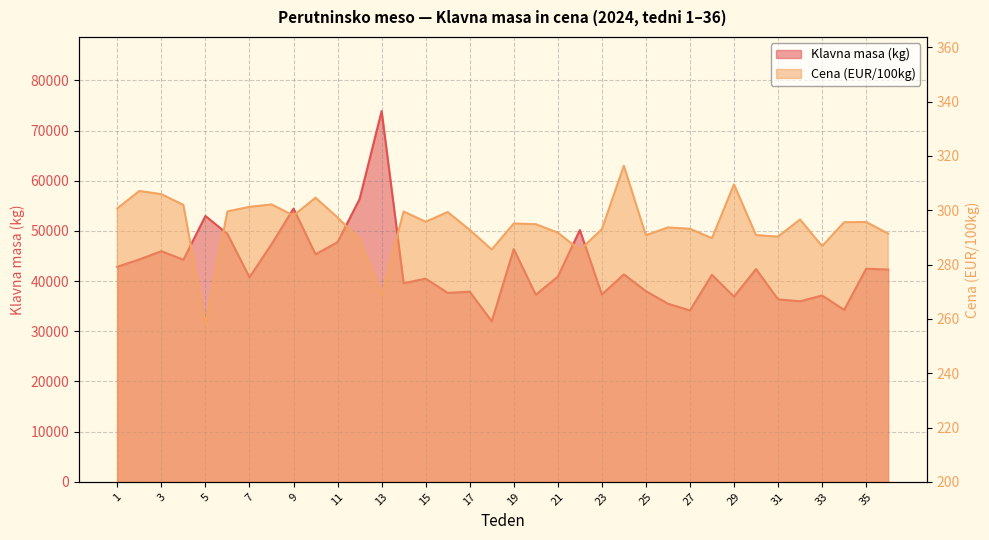

List the series in order of their peak value, lowest first.

Cena (EUR/100kg), Klavna masa (kg)